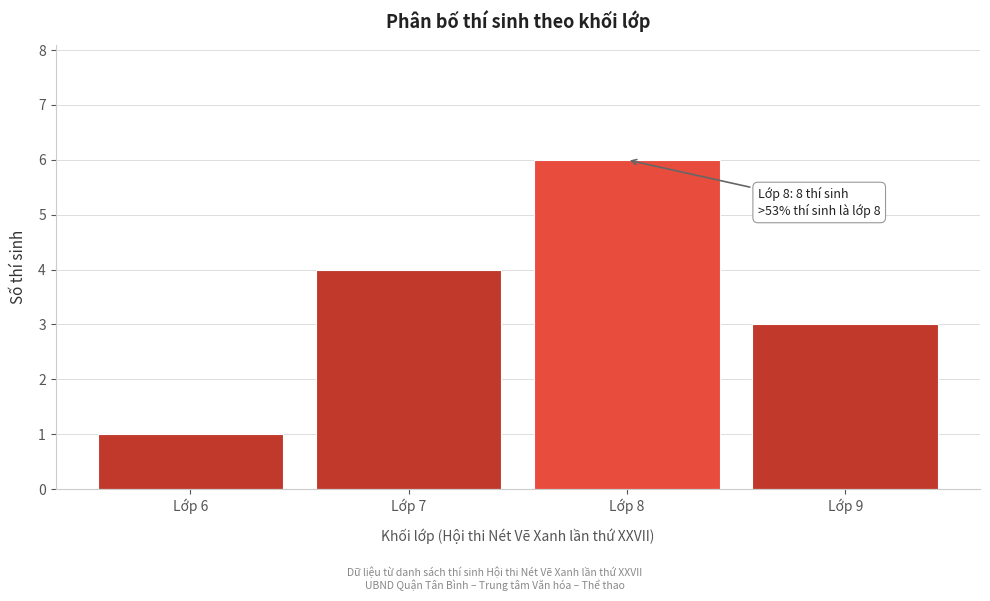

Over which range of the x-axis is the bar tallest?

7.5 to 8.5